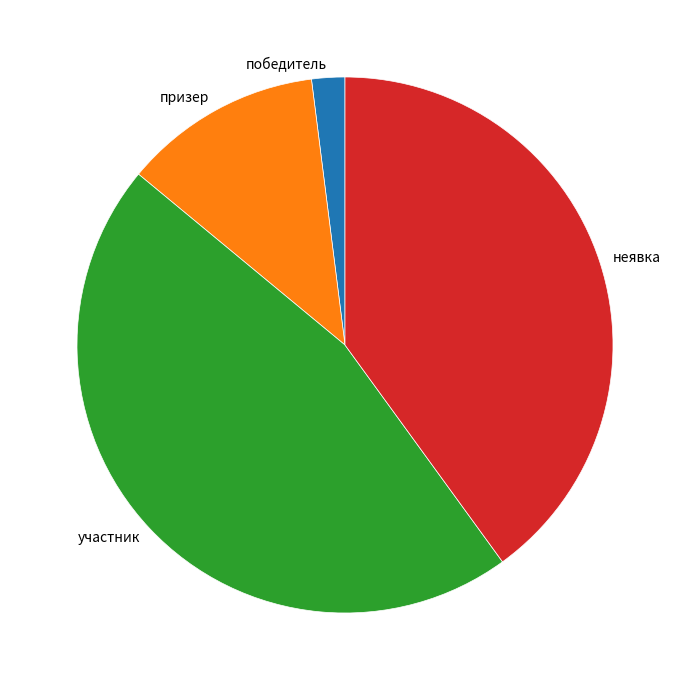

The неявка slice represents 27% of the pie. True or false?

False